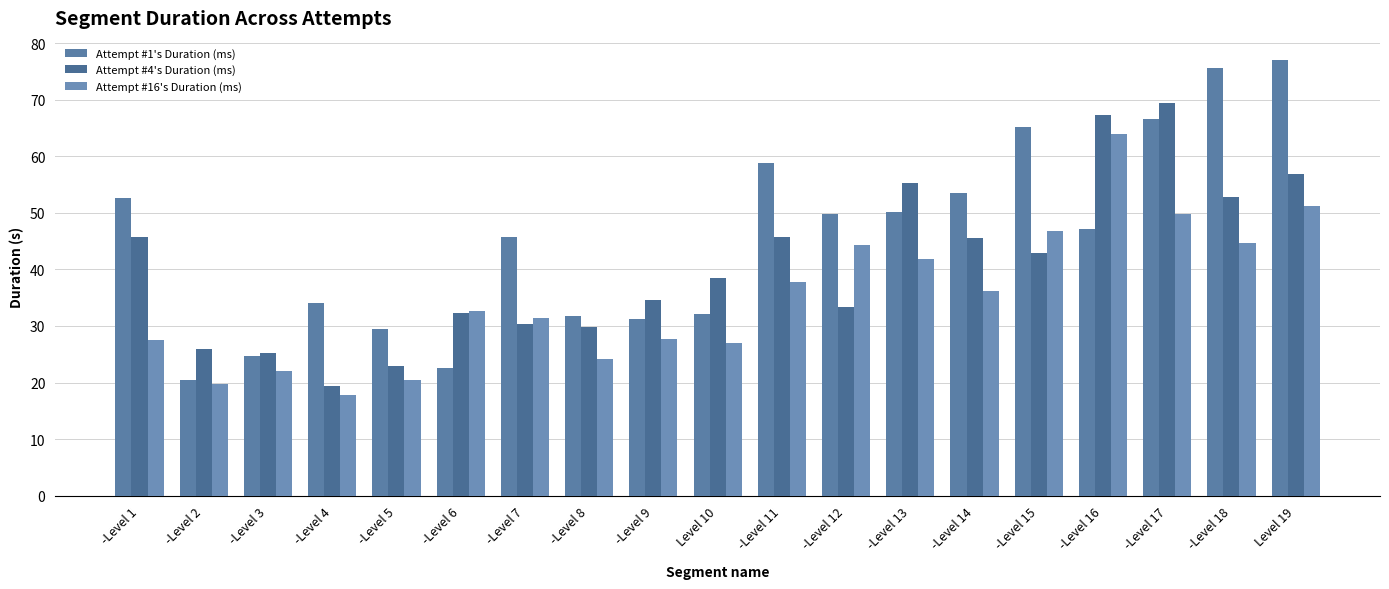

How many series are shown in this chart?

3